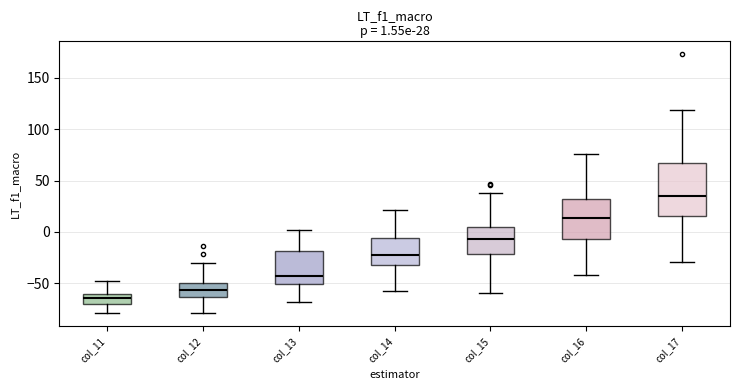

Which box is the tallest, from its lower edge to its upper edge?

col_17